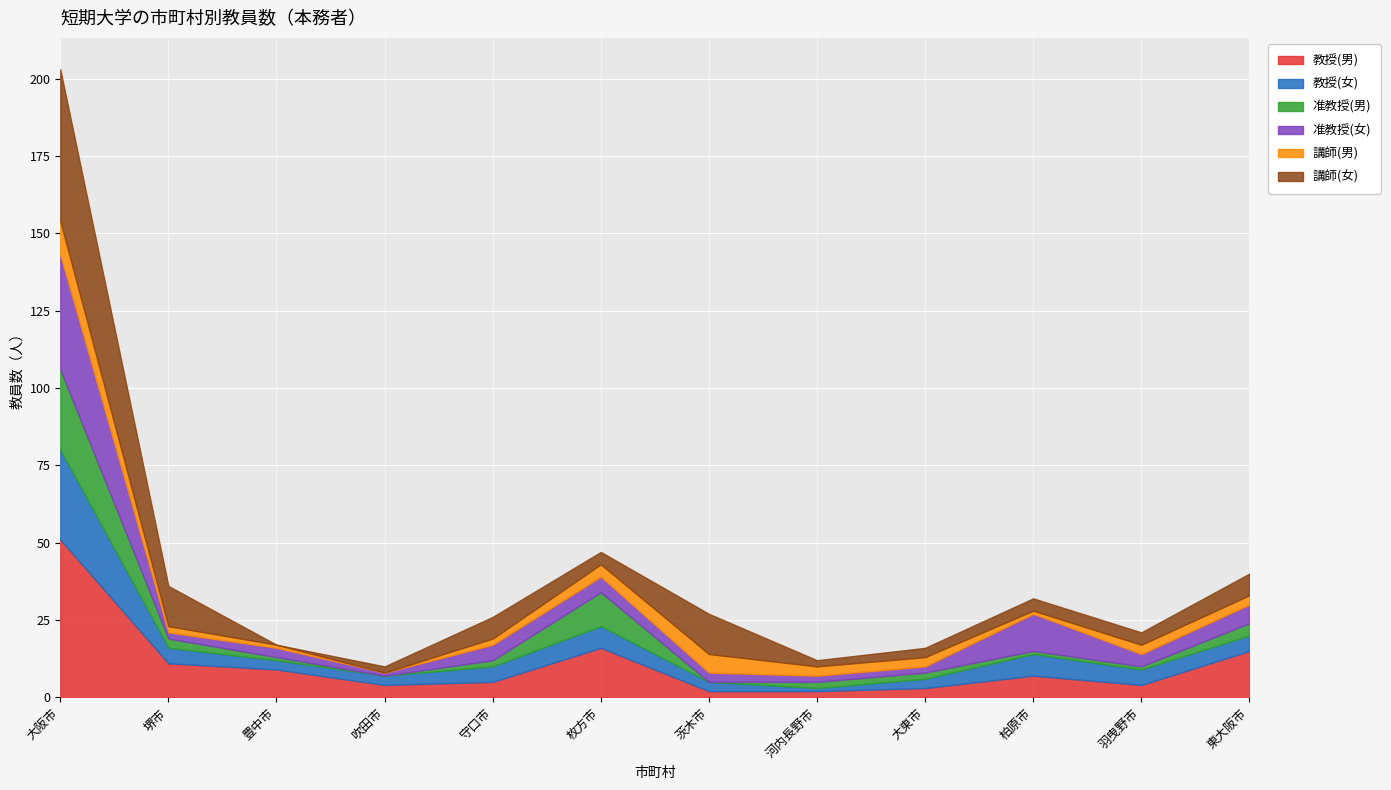

Is the value of 准教授(男) at 守口市 greater than the value of 教授(男) at 河内長野市?

No